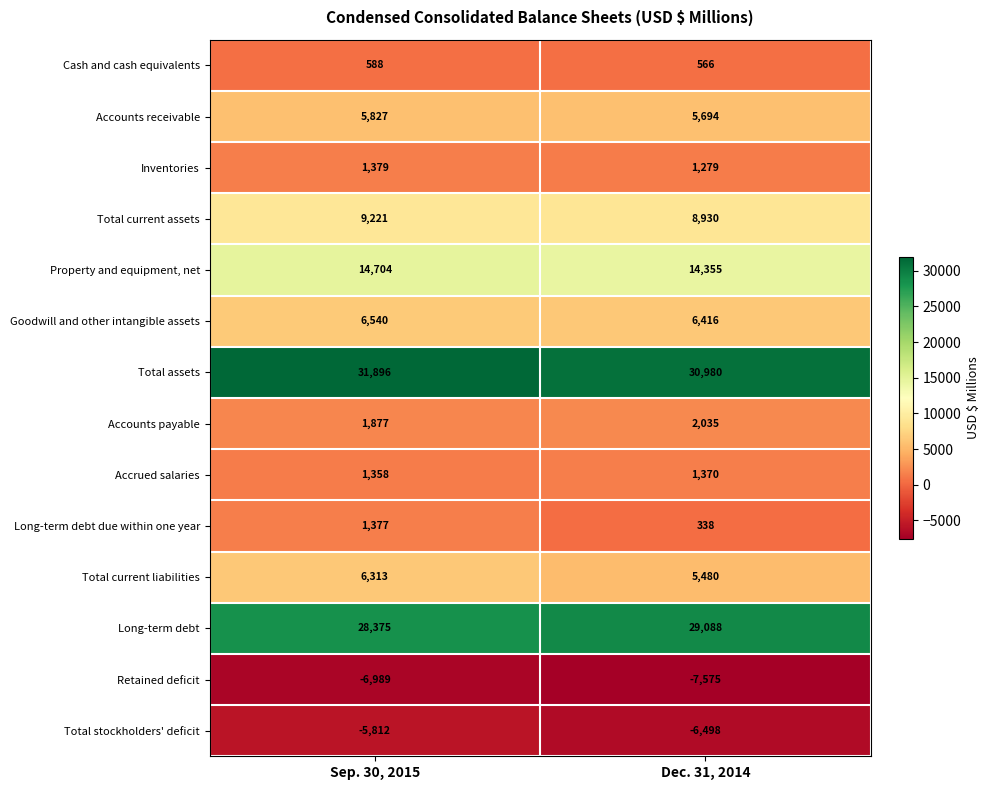

Where is Accrued salaries nearest to the value 1364?

Sep. 30, 2015